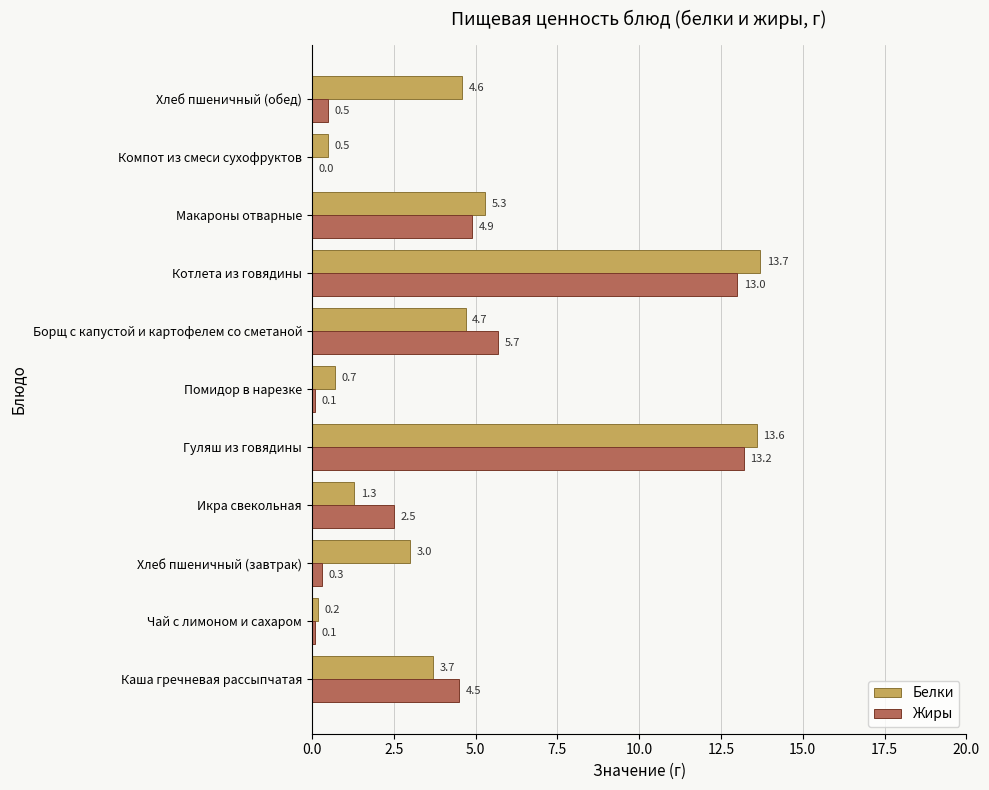

Between Помидор в нарезке and Котлета из говядины, which series saw the biggest shift?

Белки